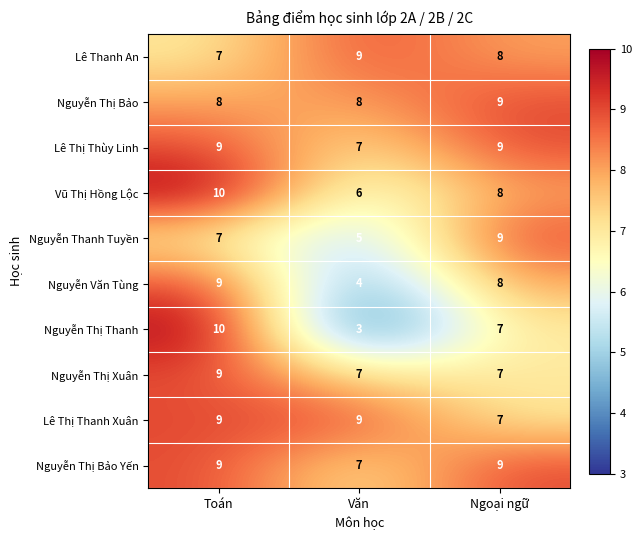

What is the difference between the highest and lowest values at Toán?

3